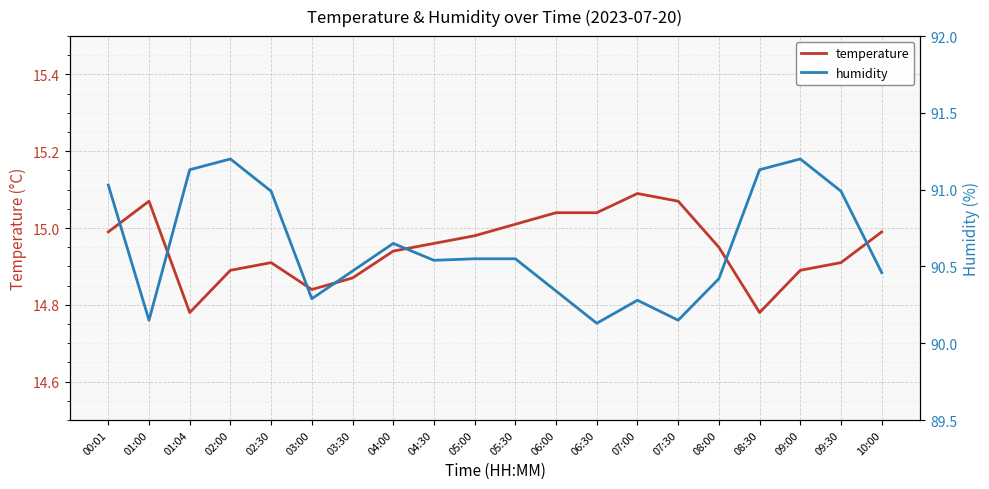

Rank the series by their average value, from highest to lowest.

humidity, temperature